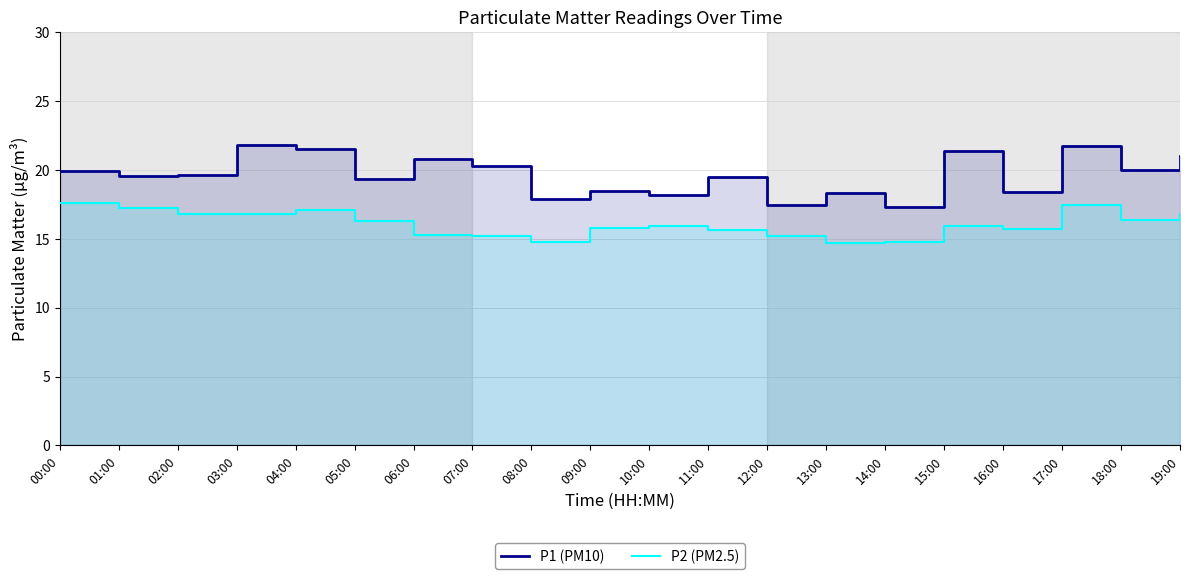

What is the value of the P2 (PM2.5) point at the 13th from the left?

15.2